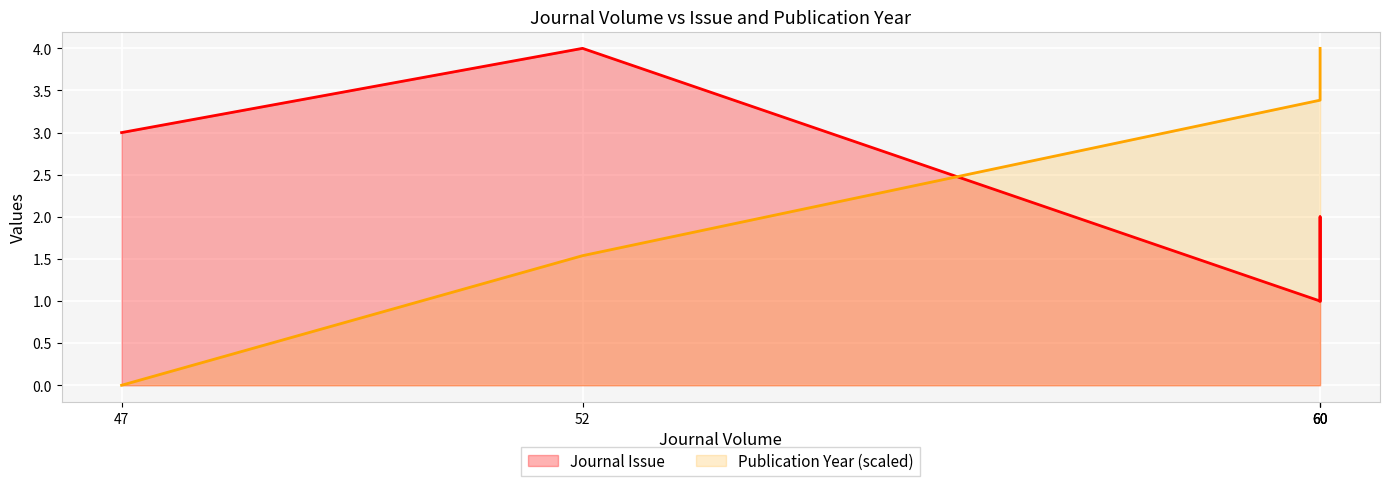

Which series ends up on top after the final intersection of Journal Issue and Publication Year (scaled)?

Publication Year (scaled)